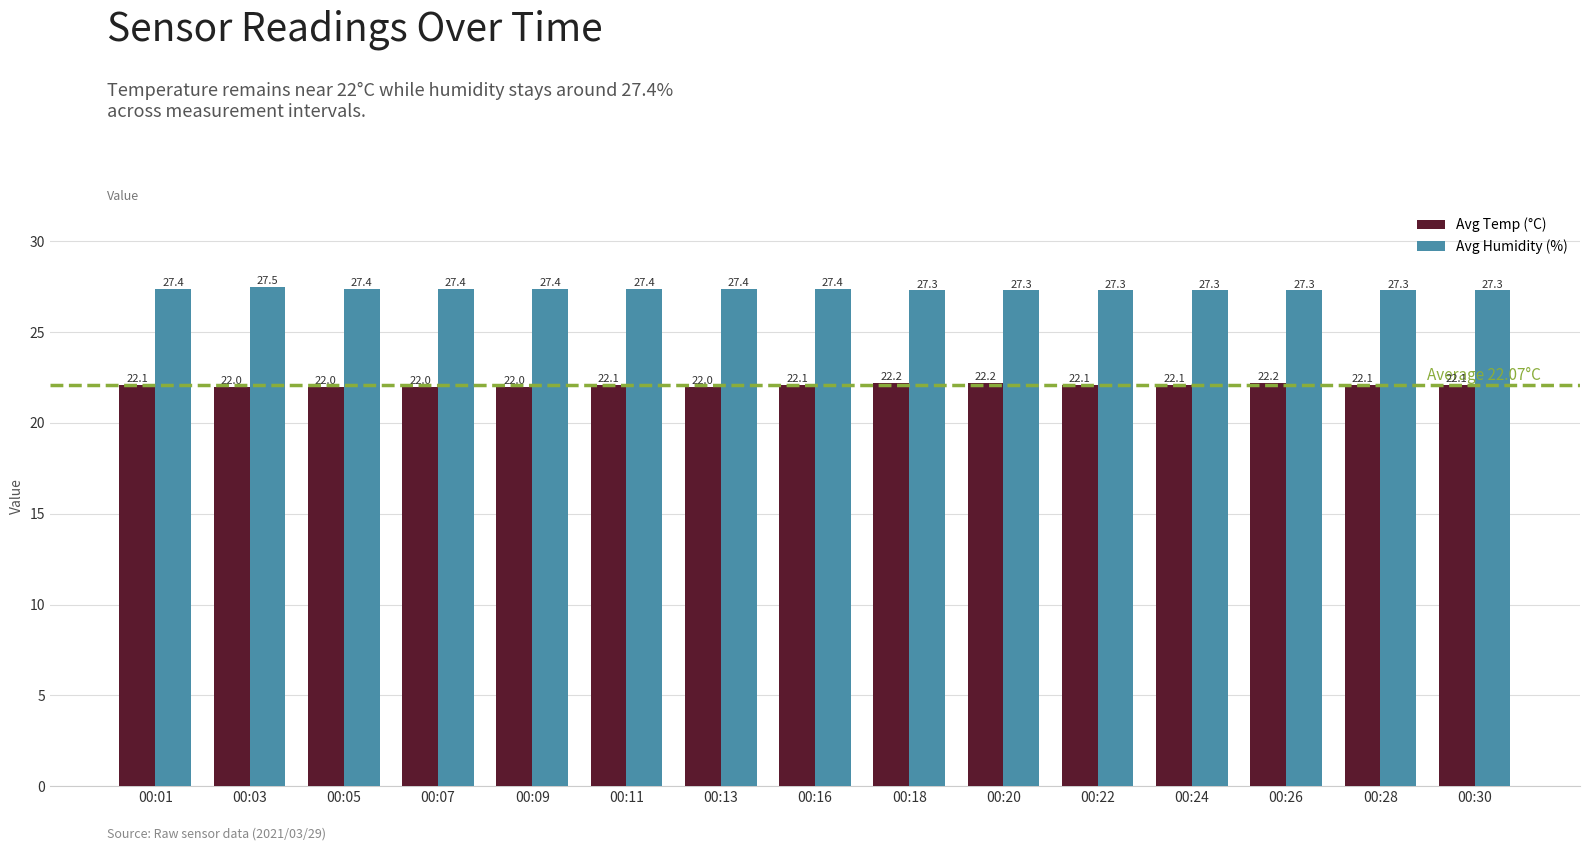

Is the value of Avg Humidity (%) at 00:11 greater than the value of Avg Temp (°C) at 00:26?

Yes